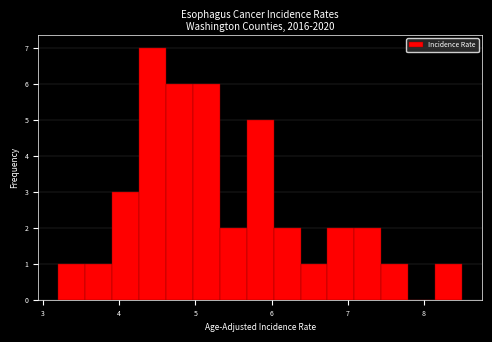

Around what value on the x-axis is the tallest bar? Give the approximate position of its centre, as read against the axis.

4.4